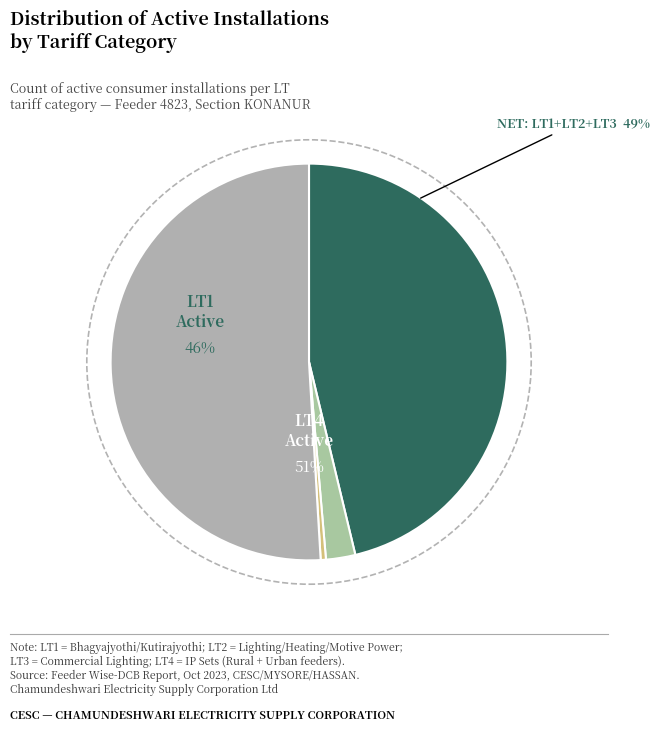

How many segments does this pie chart have?

4